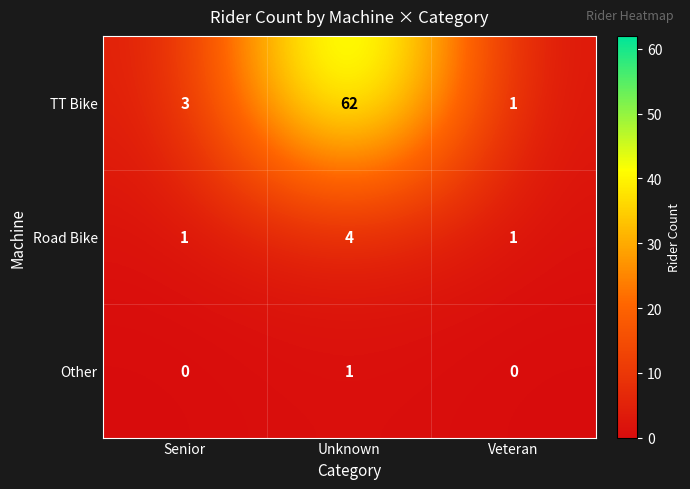

What is the maximum value for Road Bike?

4